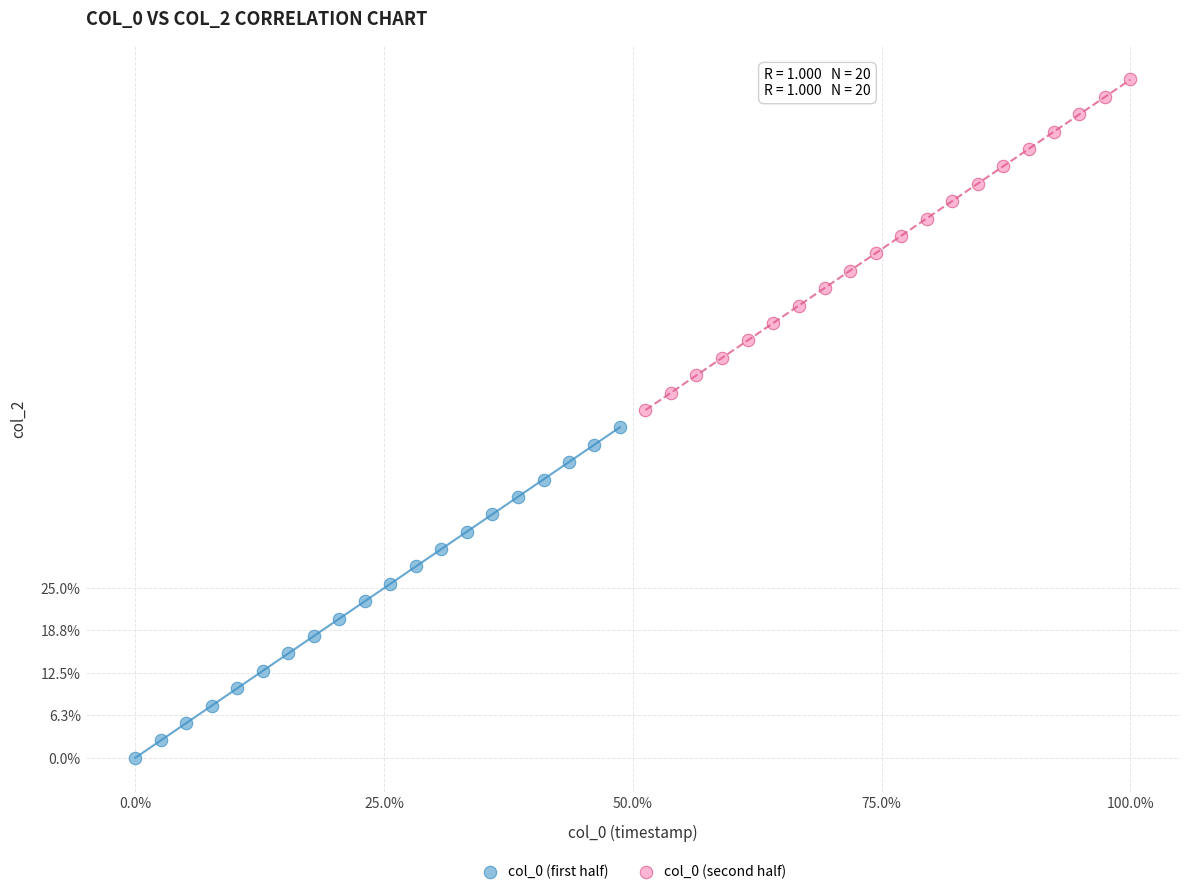

Which series reaches the maximum Y coordinate?

col_0 (second half)